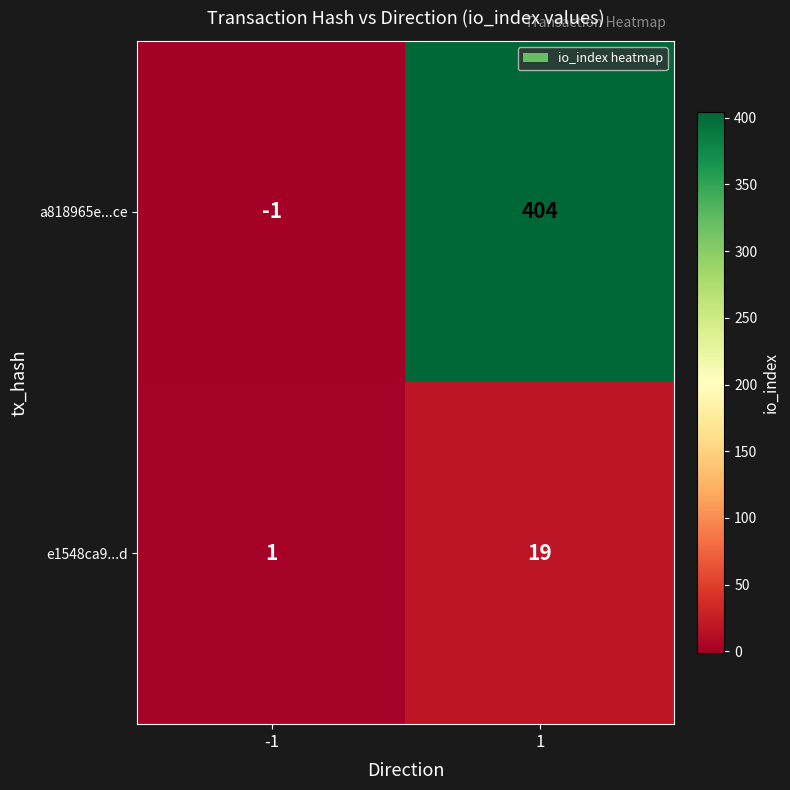

What value does the a818965e...ce series have at 1, to the nearest 50?

400